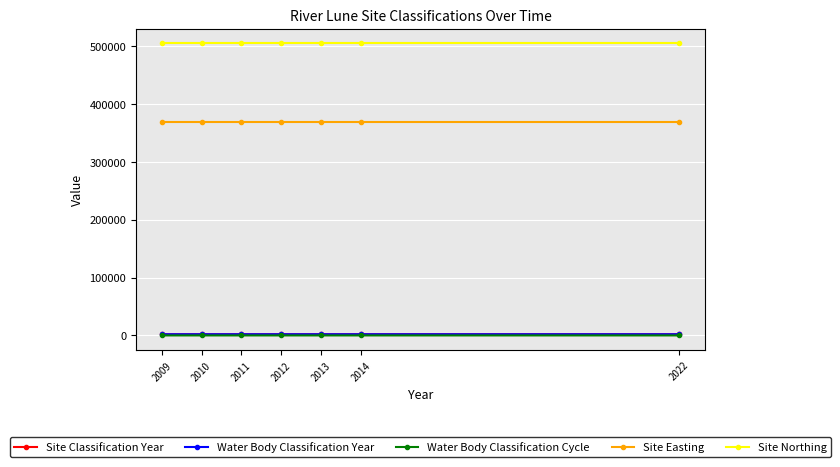

At which label does Water Body Classification Year first exceed 2012?

2013